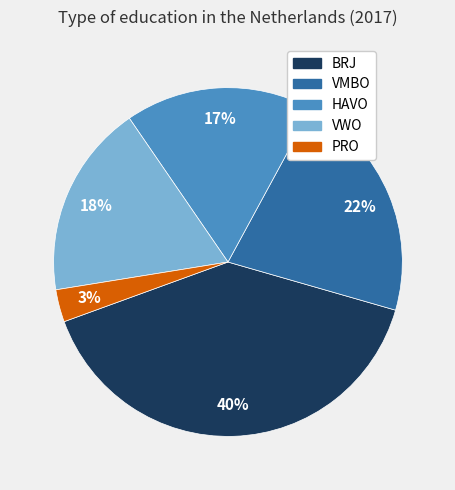

Approximately how many times larger is the value at HAVO compared to BRJ?

0.4